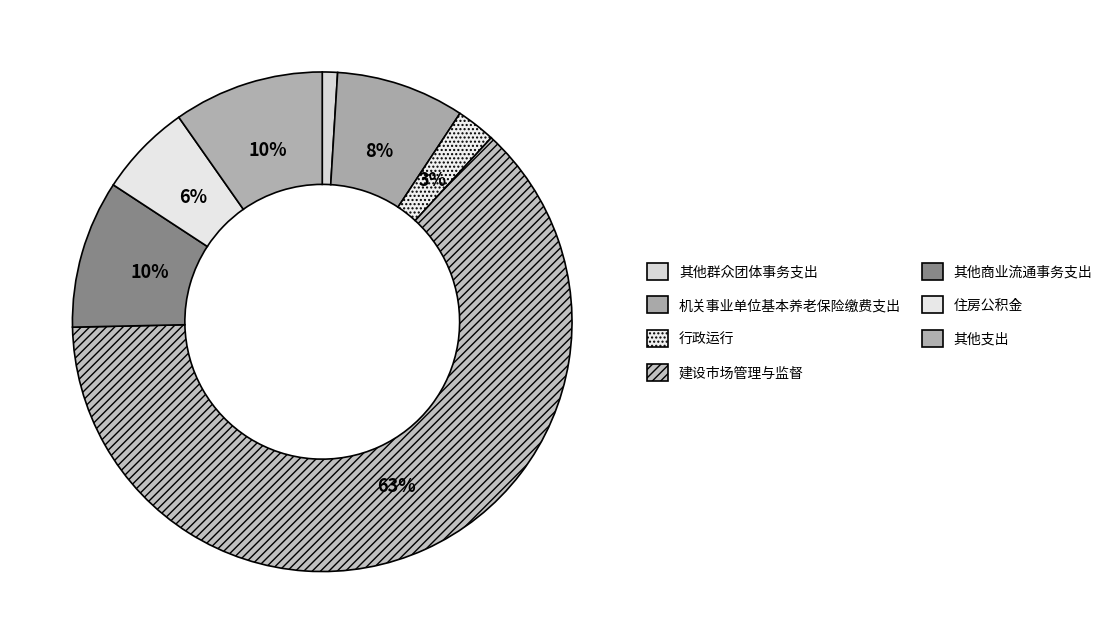

To the nearest percent, what is the average slice percentage?

14%